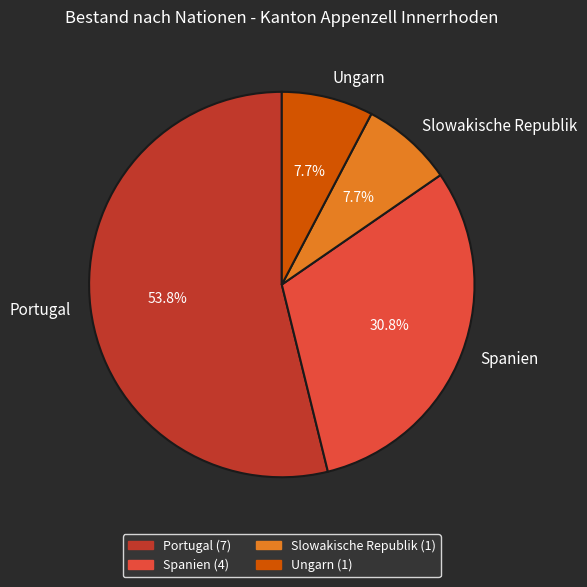

What percentage is the Ungarn slice, to the nearest percent?

8%